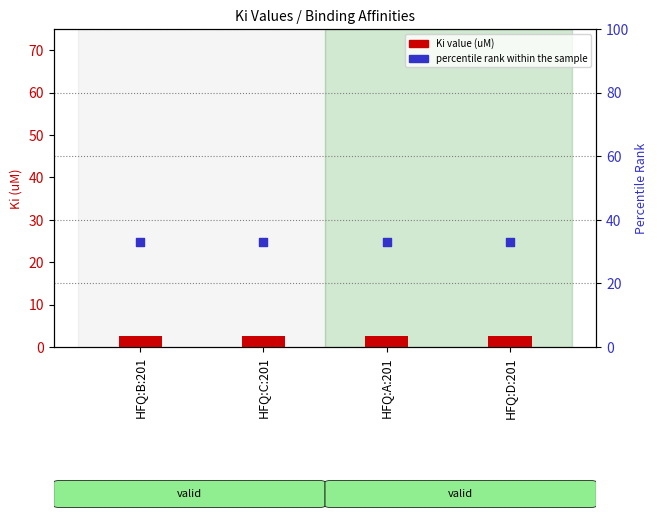

Which series reaches the maximum Y coordinate?

percentile rank within the sample